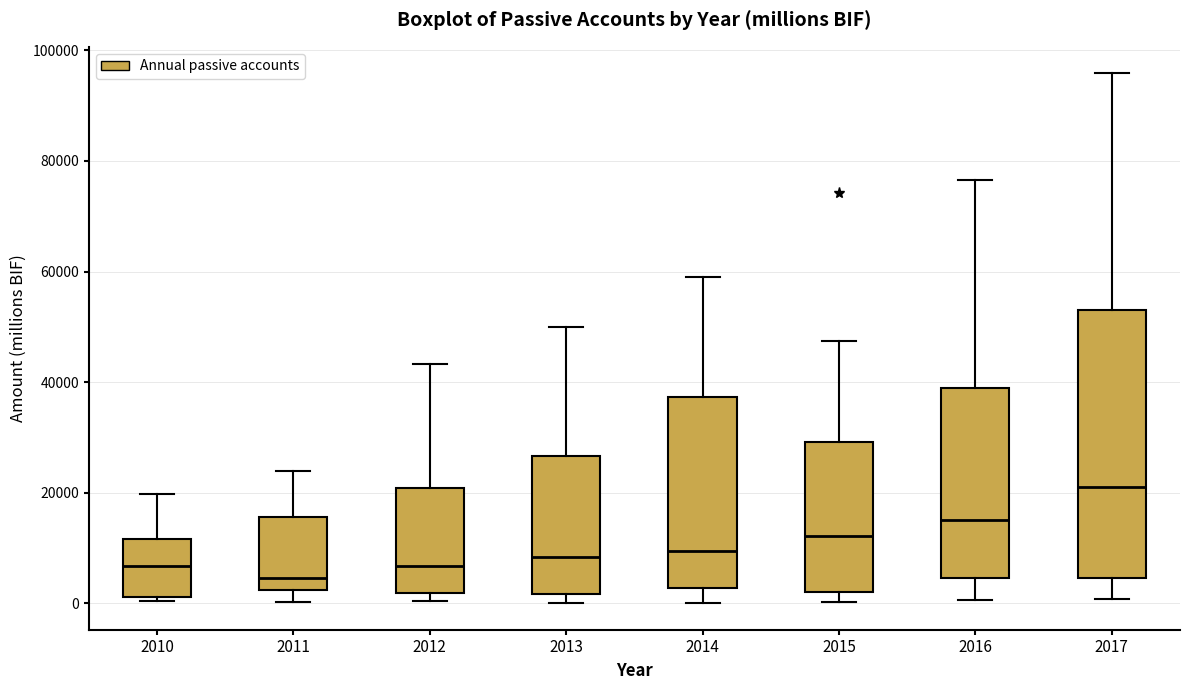

Which box is the tallest, from its lower edge to its upper edge?

2017